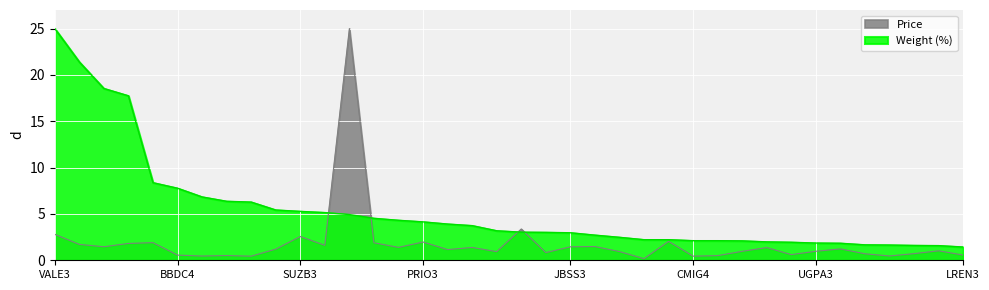

The Weight (%) series shows 2.0 at TOTS3. True or false?

True